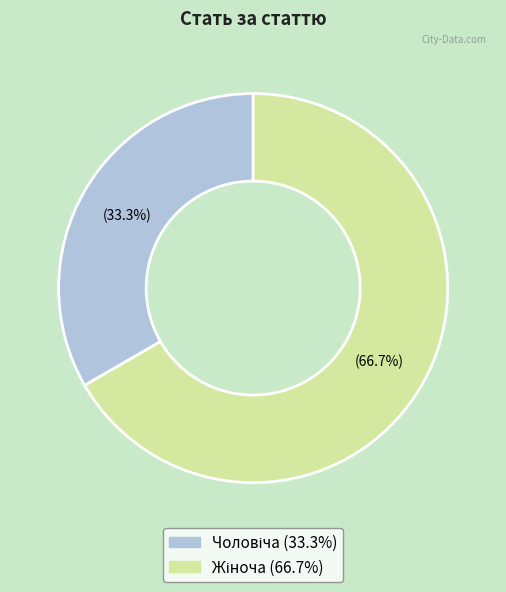

Is there a majority slice in this chart?

Yes